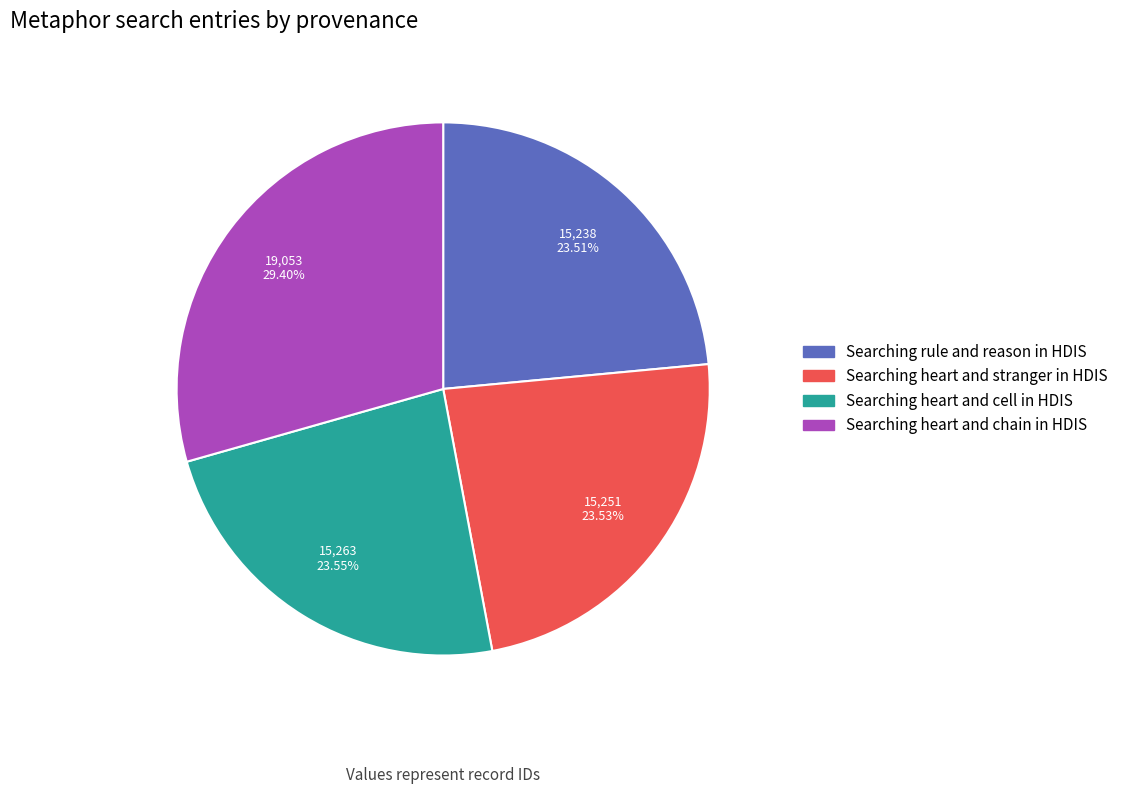

What is the ratio of the value at Searching heart and chain in HDIS to the value at Searching rule and reason in HDIS?

1.3